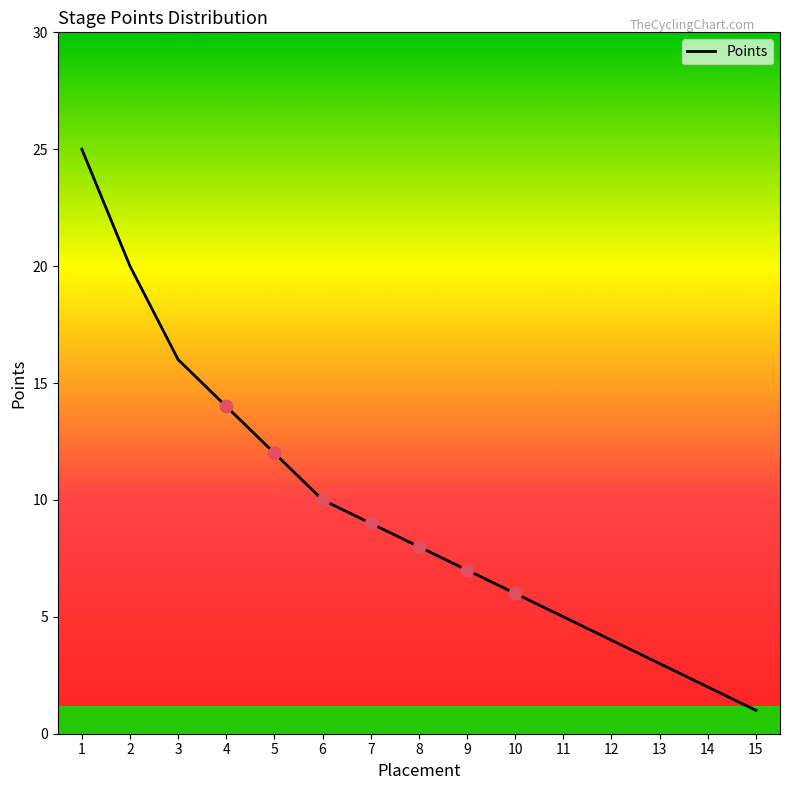

Which has a higher value, 8 or 12?

8